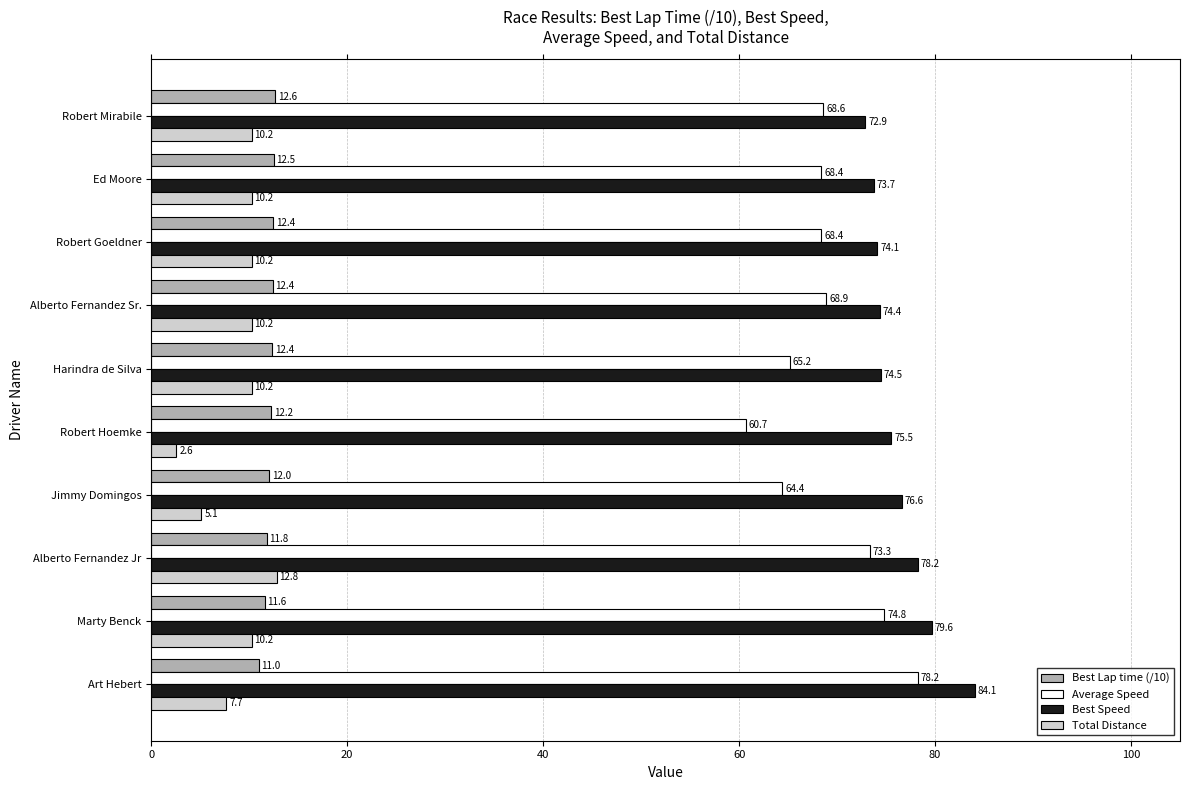

What is the difference between the maximum and minimum values in the Best Speed series?

11.2